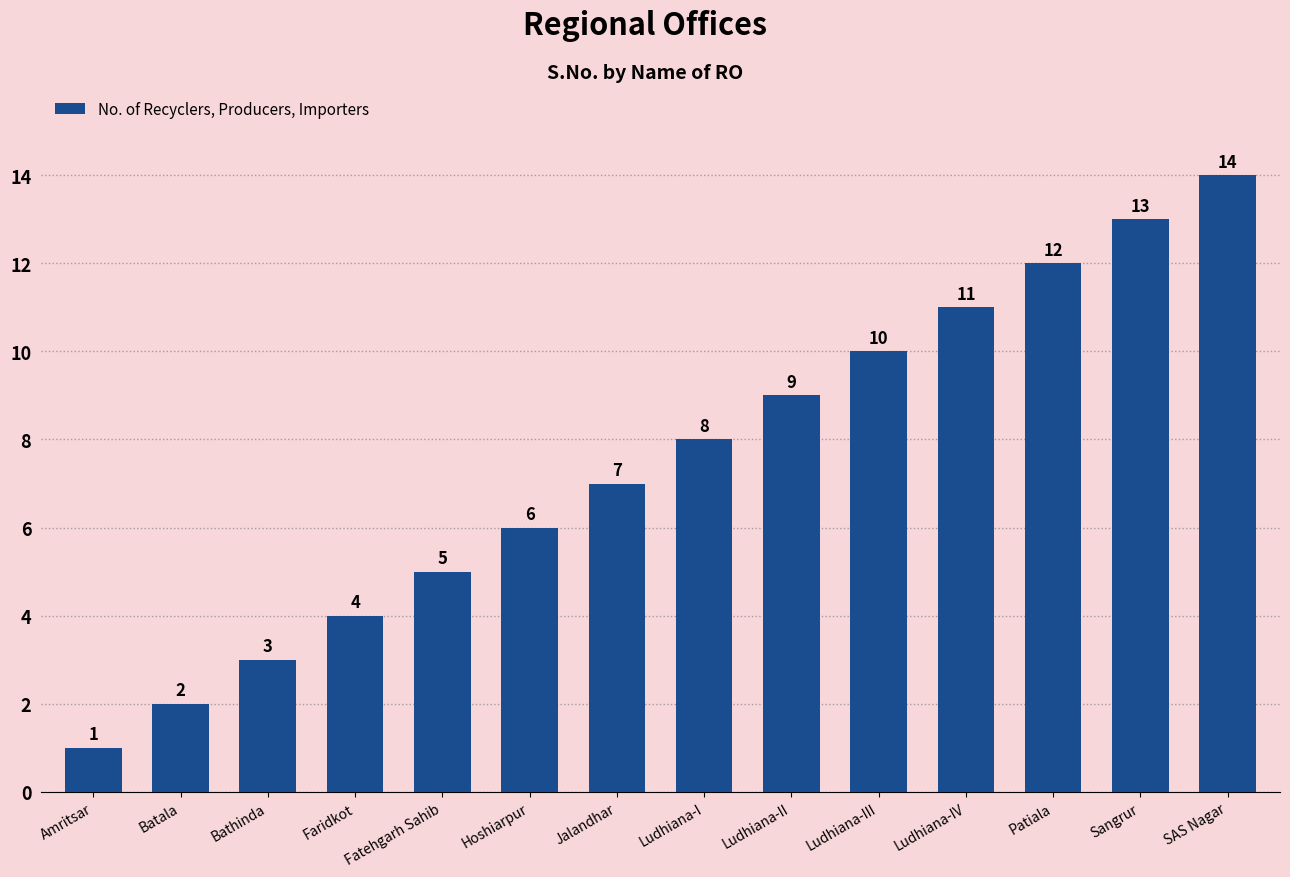

Which label corresponds to the largest value in the chart?

SAS Nagar